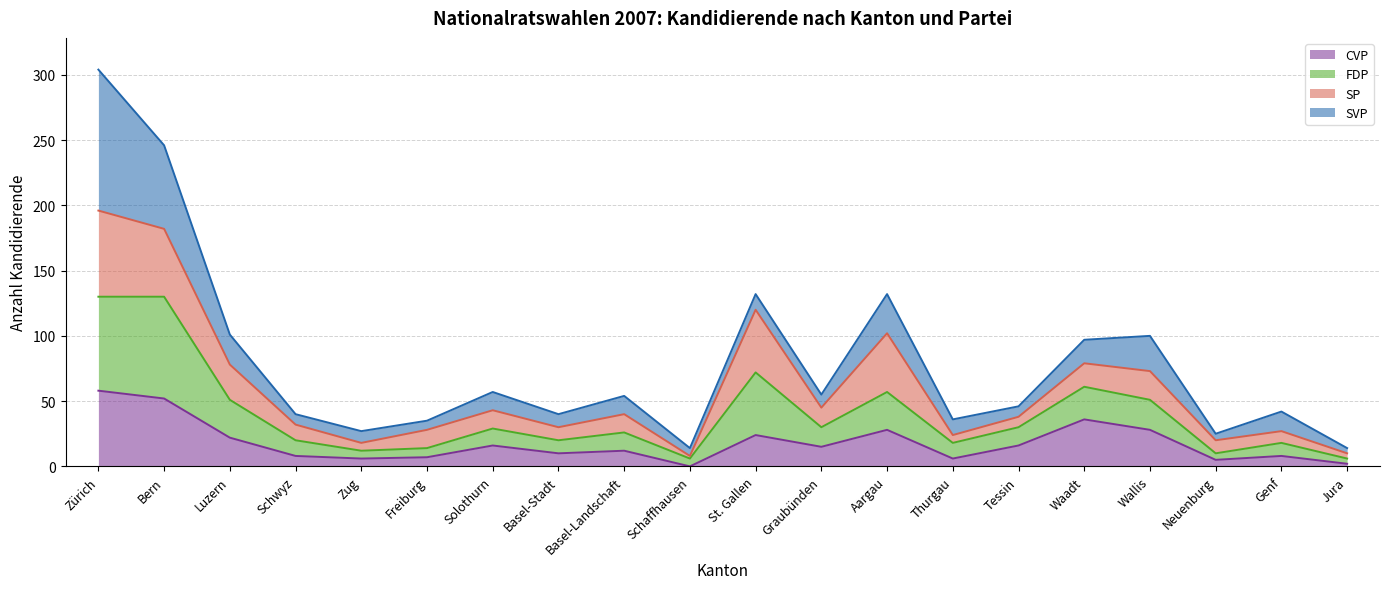

At which category is the sum across all series the highest?

Zürich